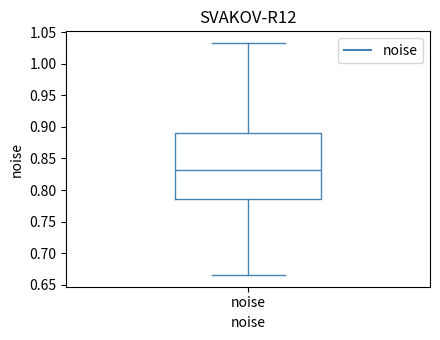

Read this box plot against the y-axis: the position of the median line, the range covered by the box, and the ends of both whiskers. The values are not printed on the chart, so give them approximately, as read against the axis.

median 0.830, box 0.785 to 0.890, whiskers 0.665 to 1.035